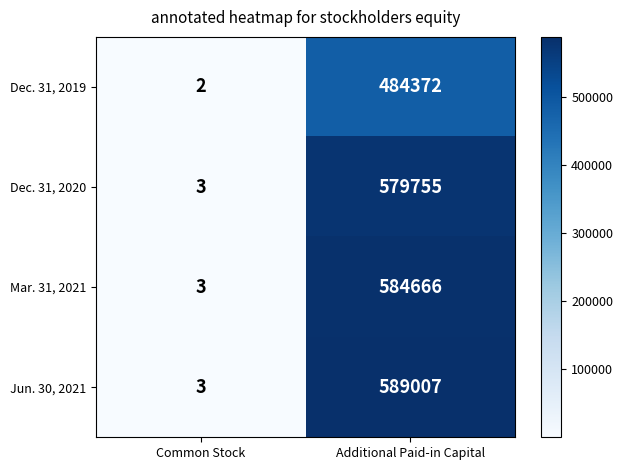

At which category does the chart reach its peak across all series?

Additional Paid-in Capital